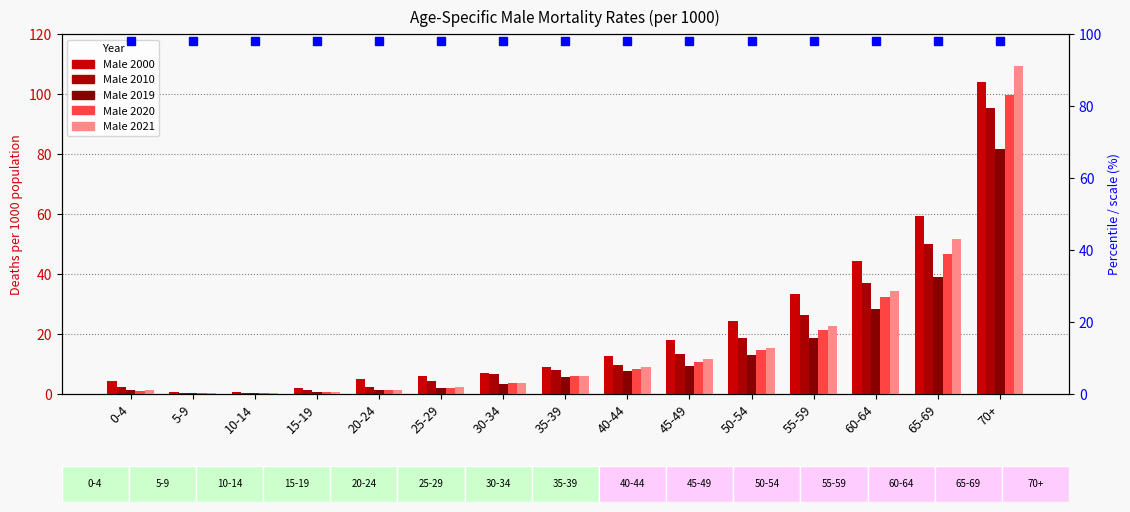

What is the value of the Male 2019 bar at the 5th from the left?

1.4